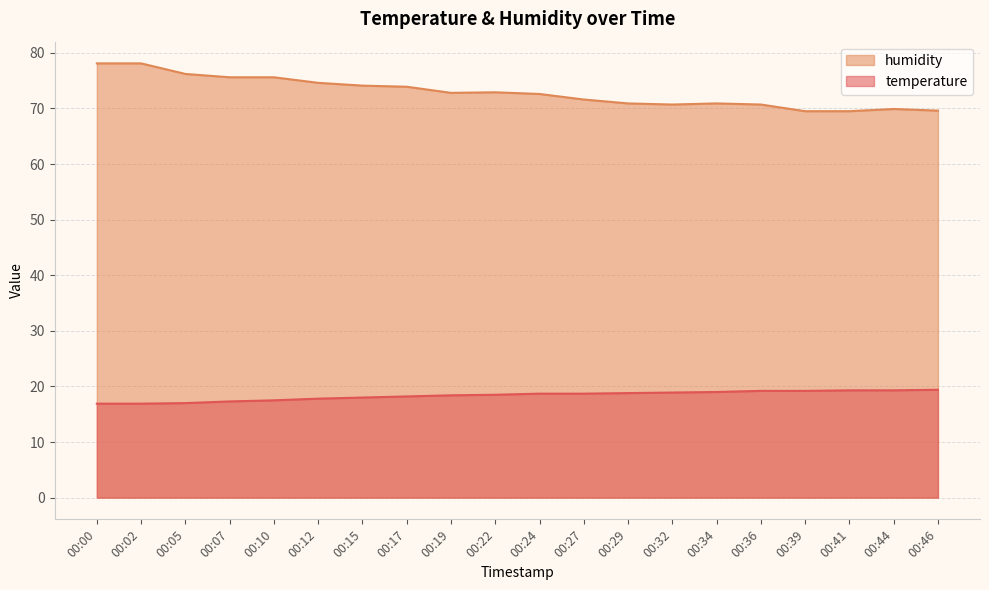

What is the minimum value for temperature?

16.9